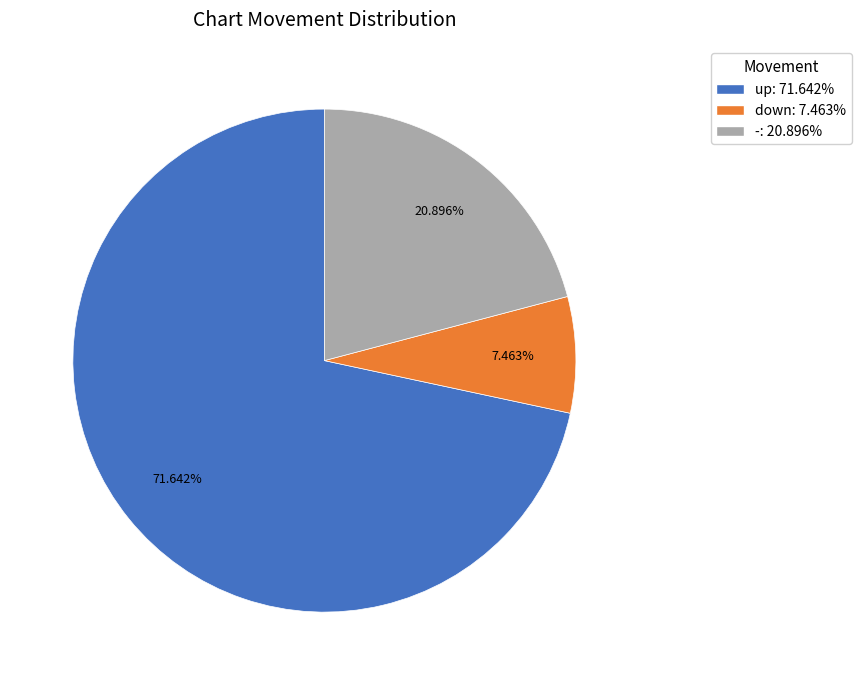

How many slices are in this pie chart?

3